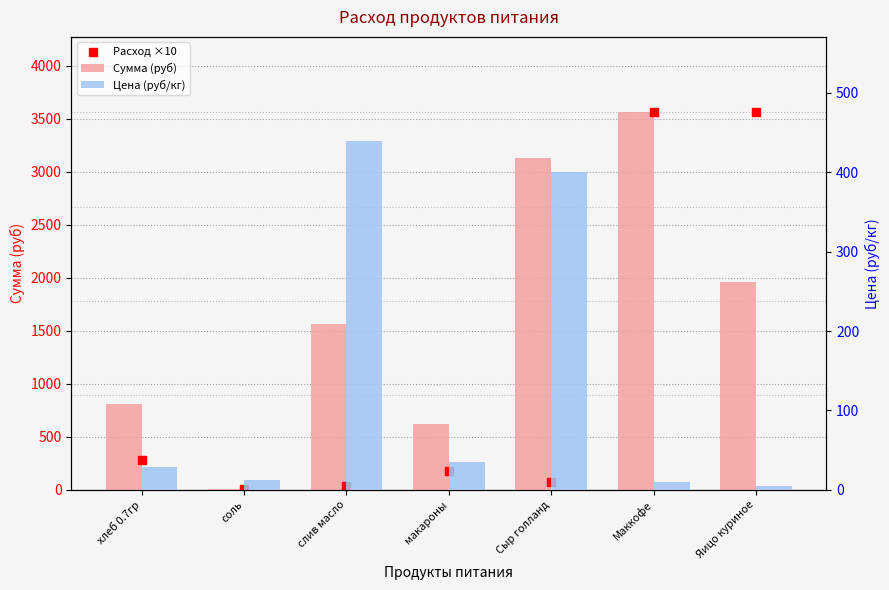

Which series reaches the minimum Y coordinate?

Цена (руб/кг)